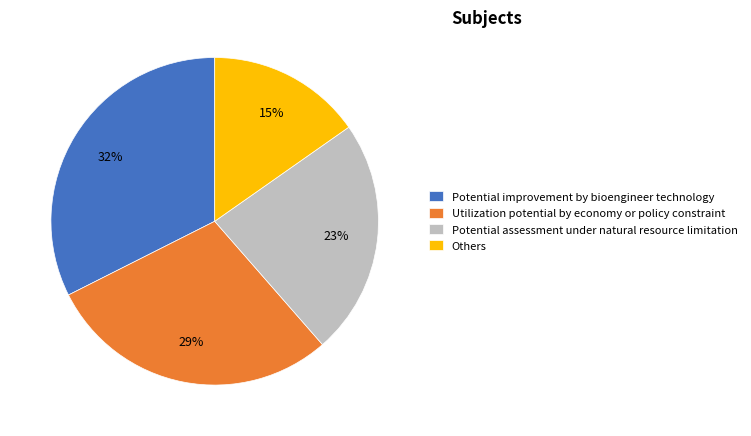

Rank the categories by value from highest to lowest.

Potential improvement by bioengineer technology, Utilization potential by economy or policy constraint, Potential assessment under natural resource limitation, Others